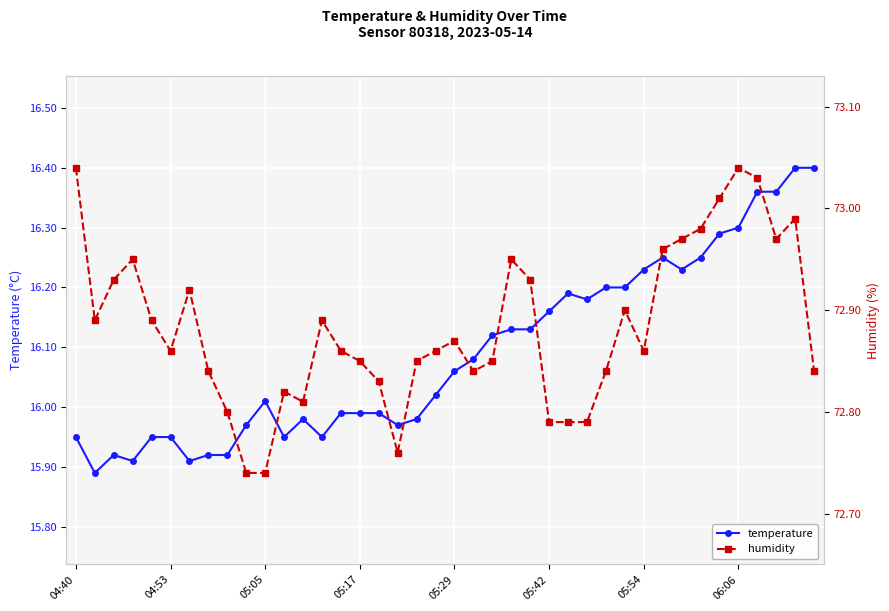

What is the sum of the humidity values at 34 and 11?

145.8